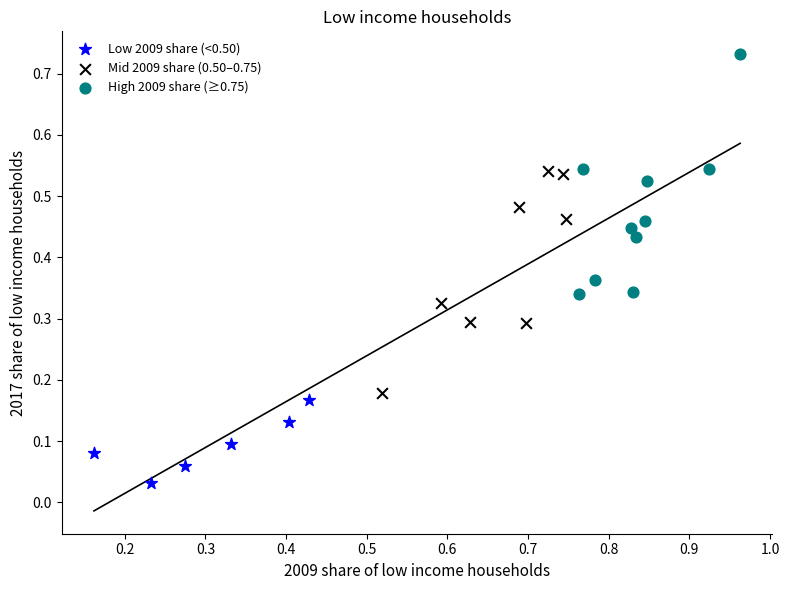

Which series has the largest Y range (max minus min)?

High 2009 share (≥0.75)